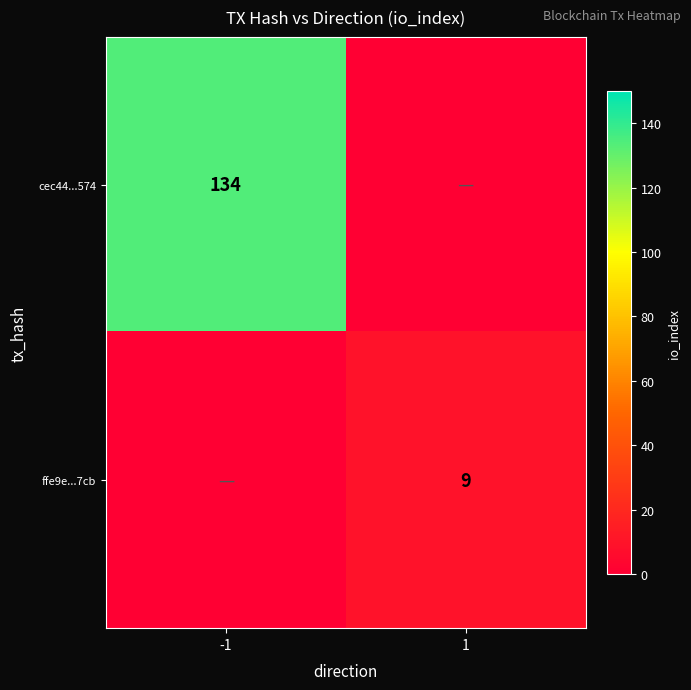

True or false: ffe9e...7cb has a value of 9 at 1.

True